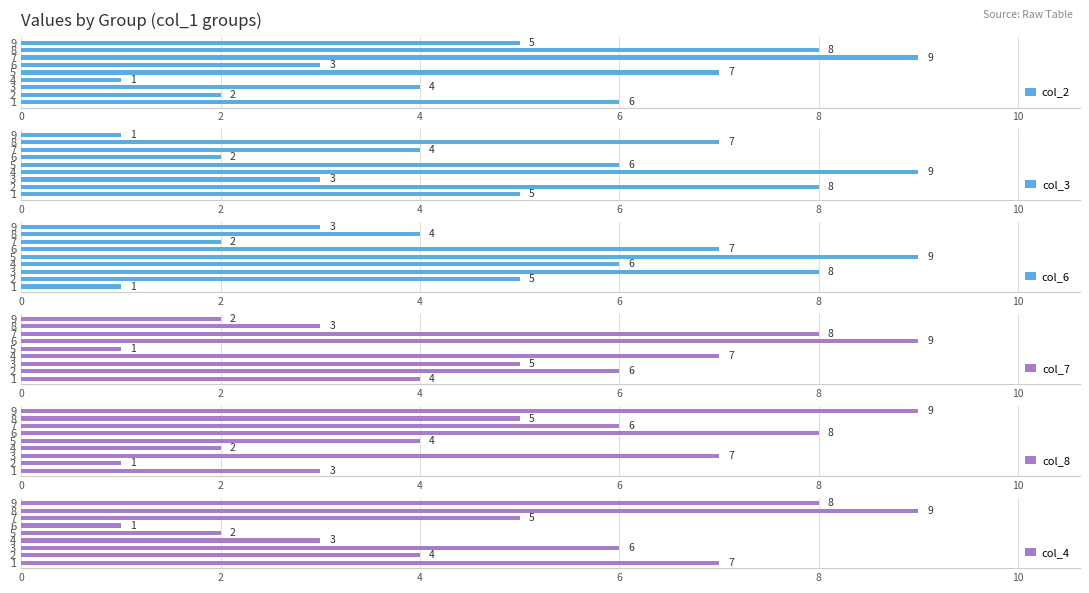

What is the minimum value shown in the chart?

1